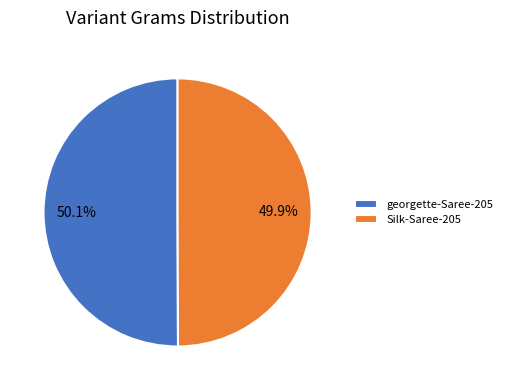

How many slices are in this pie chart?

2